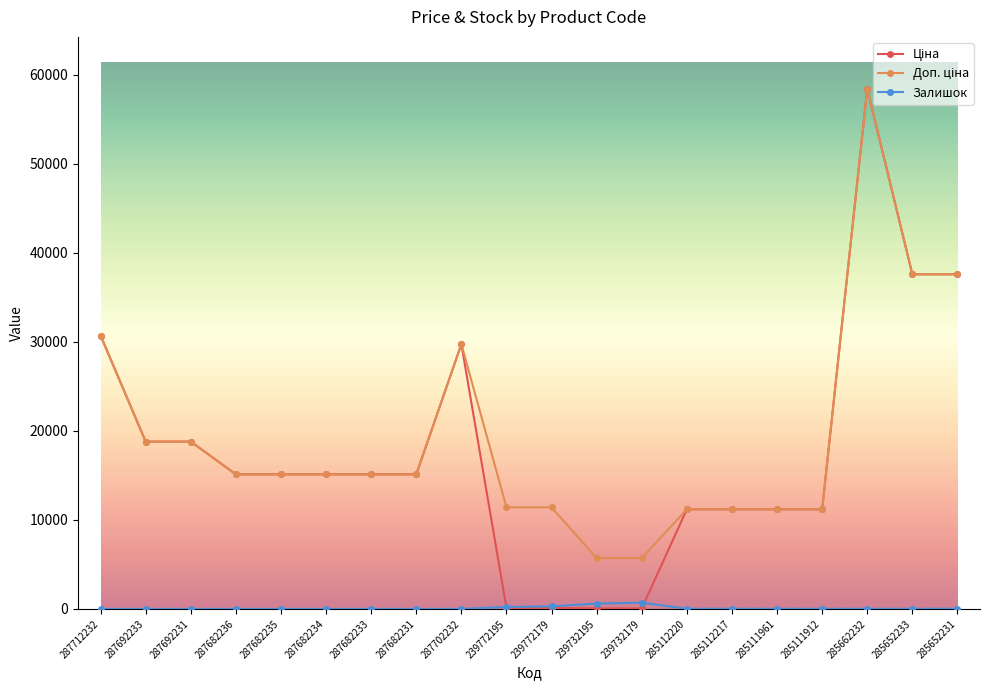

What is the spread (max minus min) of values at 287682236?

15120.0